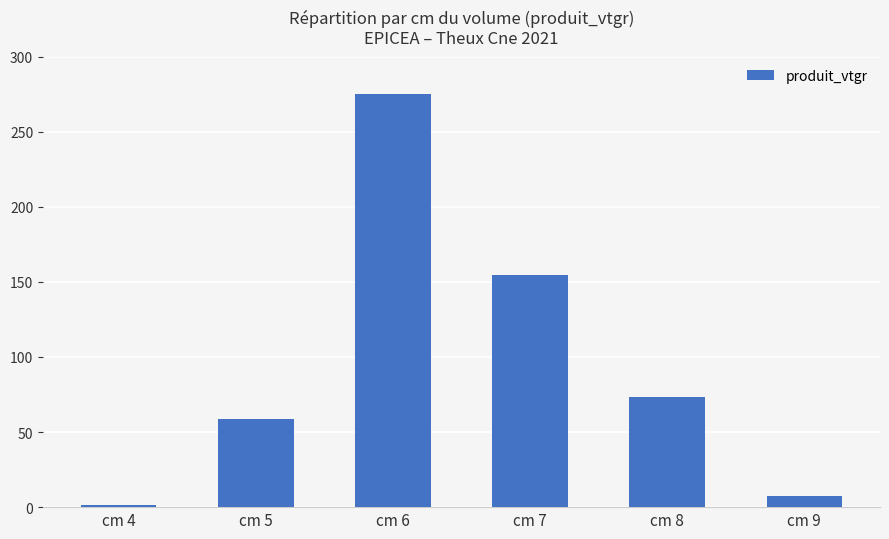

Between cm 8 and cm 9, which is larger?

cm 8